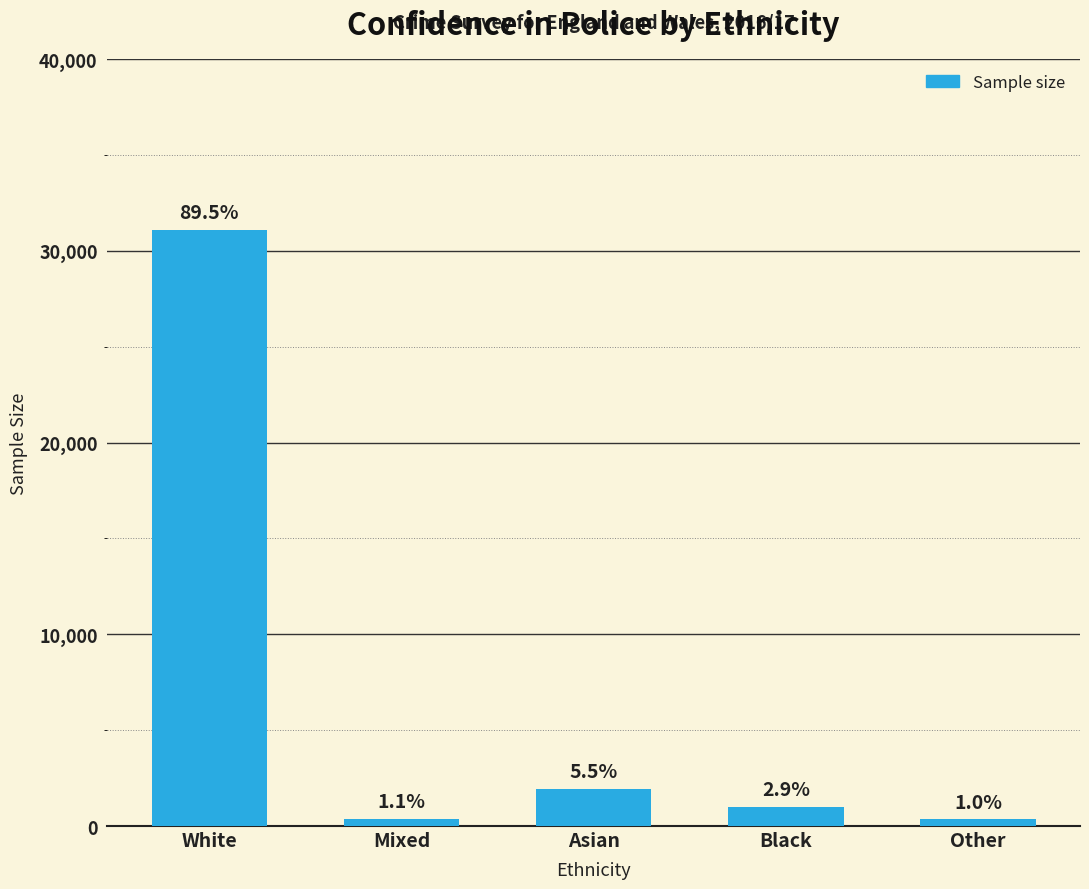

What is the change in value from White to Black?

-30094